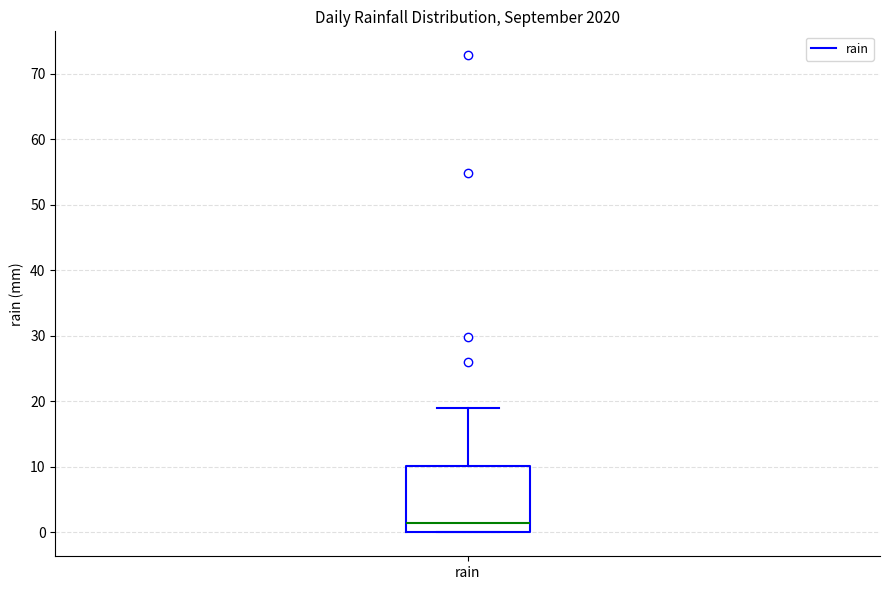

Where is the lower edge of the box for rain on the y-axis? The values are not printed on the chart, so give them approximately, as read against the axis.

0